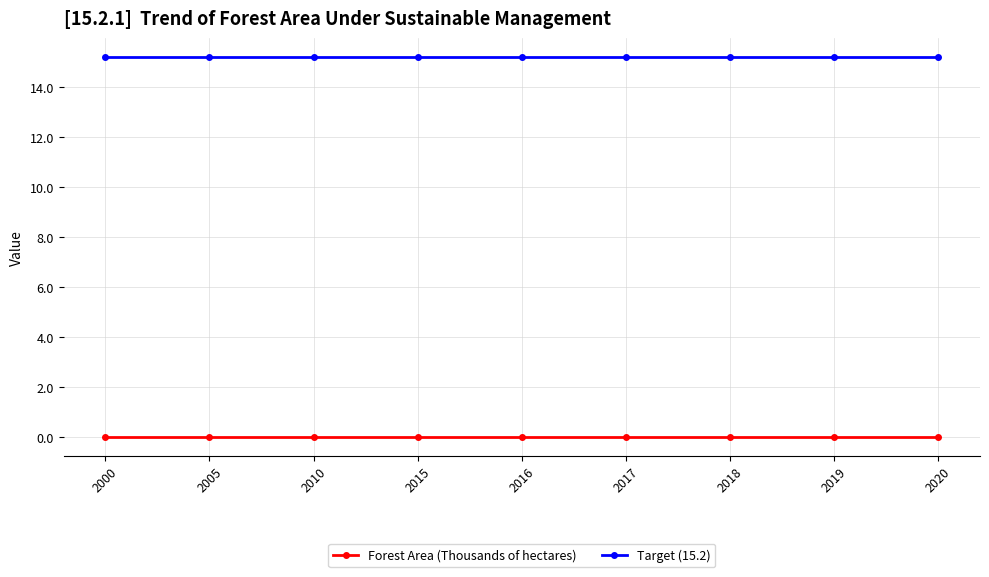

True or false: Target (15.2) and Forest Area (Thousands of hectares) intersect in this chart.

False